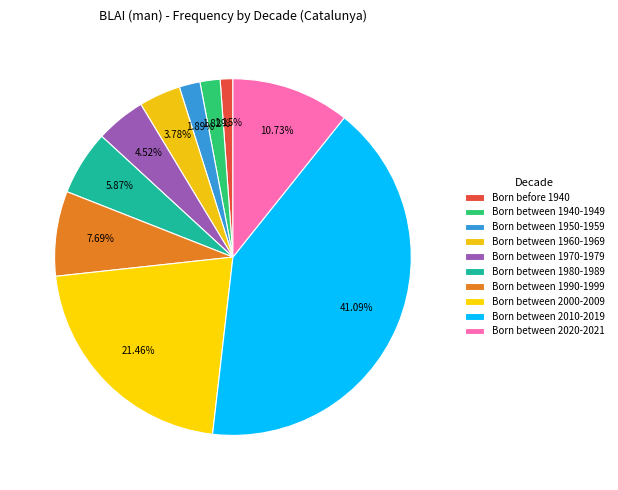

How many segments does this pie chart have?

10